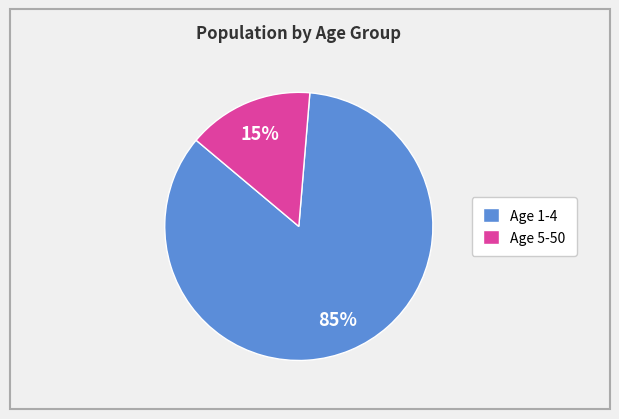

True or false: Age 1-4 accounts for 76% of the total.

False